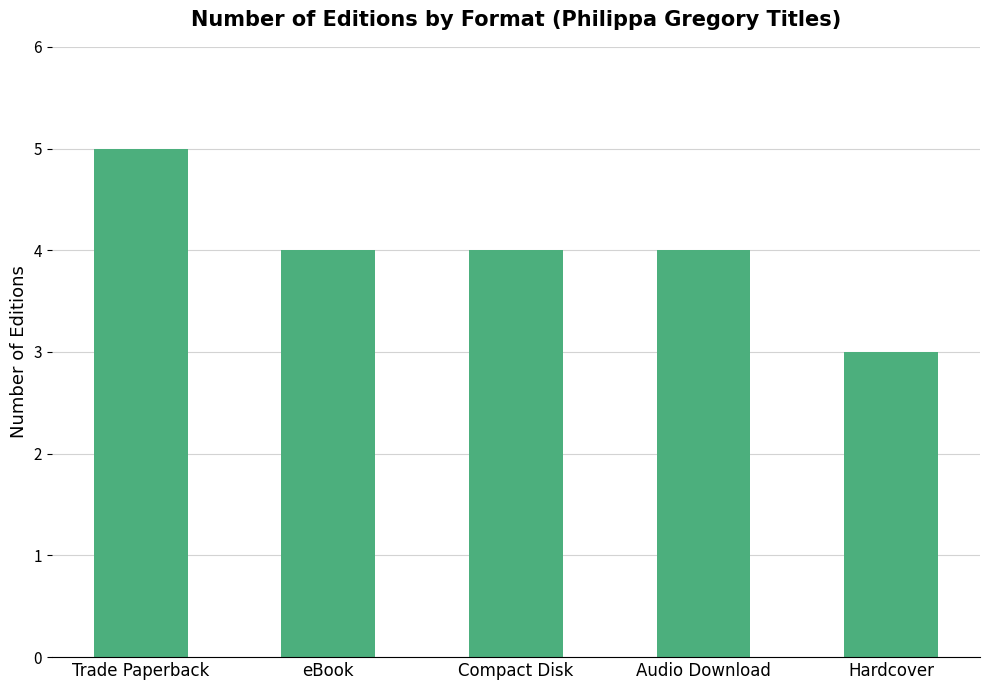

What is the approximate value at eBook?

4